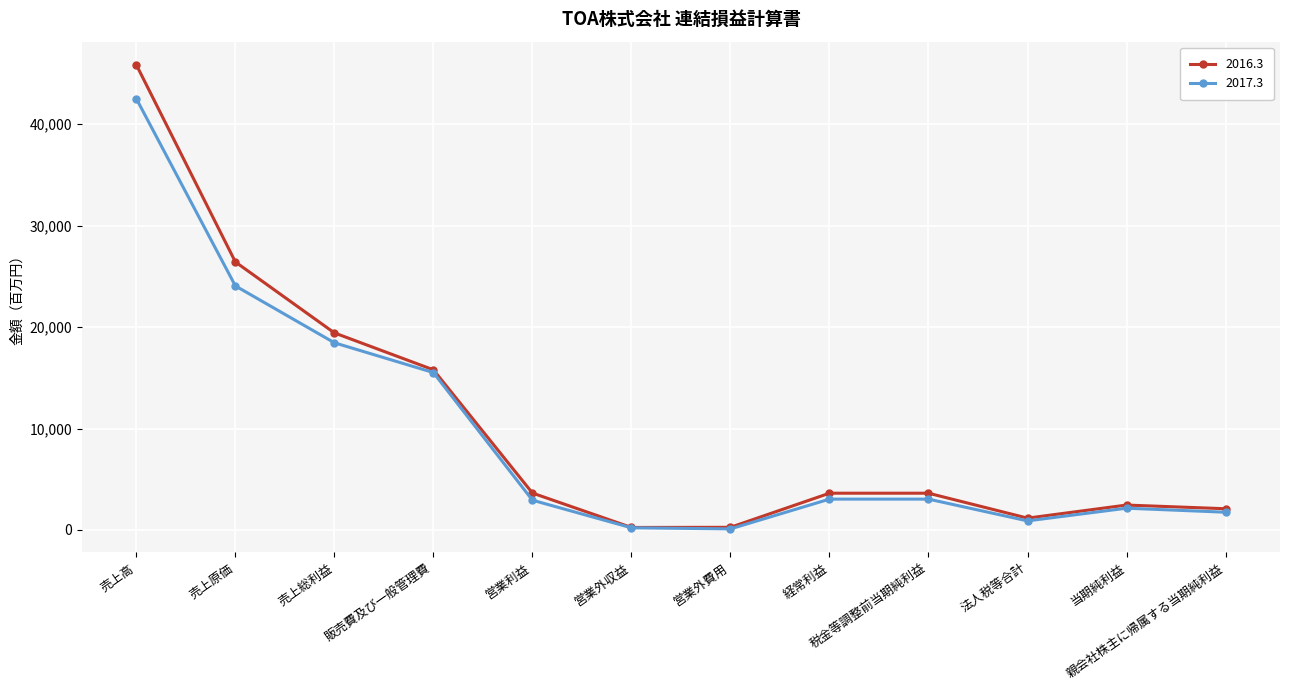

What is the label of the 3rd point from the left?

売上総利益